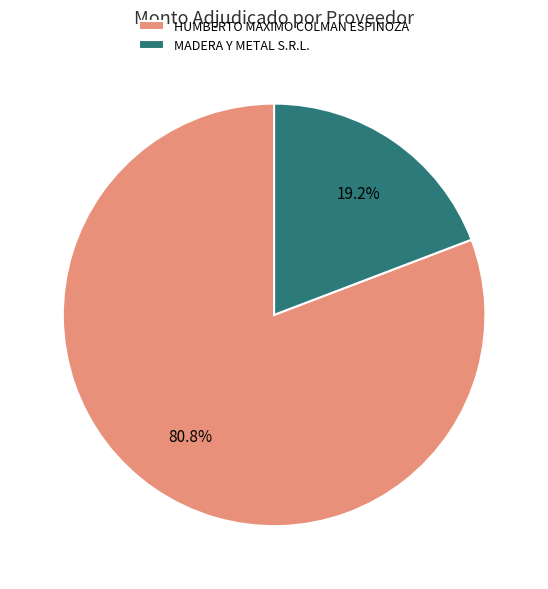

Count the number of slices in the pie.

2